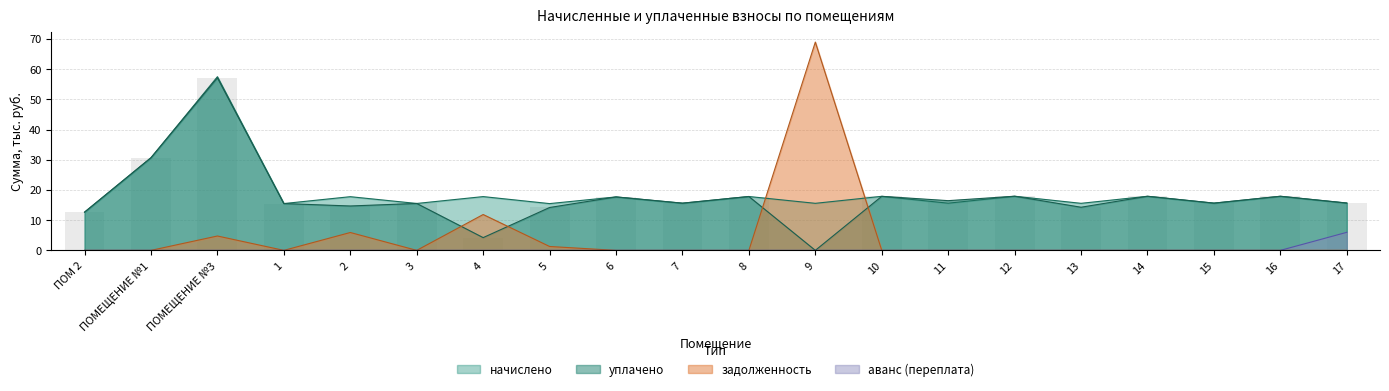

Between 4 and ПОМЕЩЕНИЕ №3, which is larger?

ПОМЕЩЕНИЕ №3